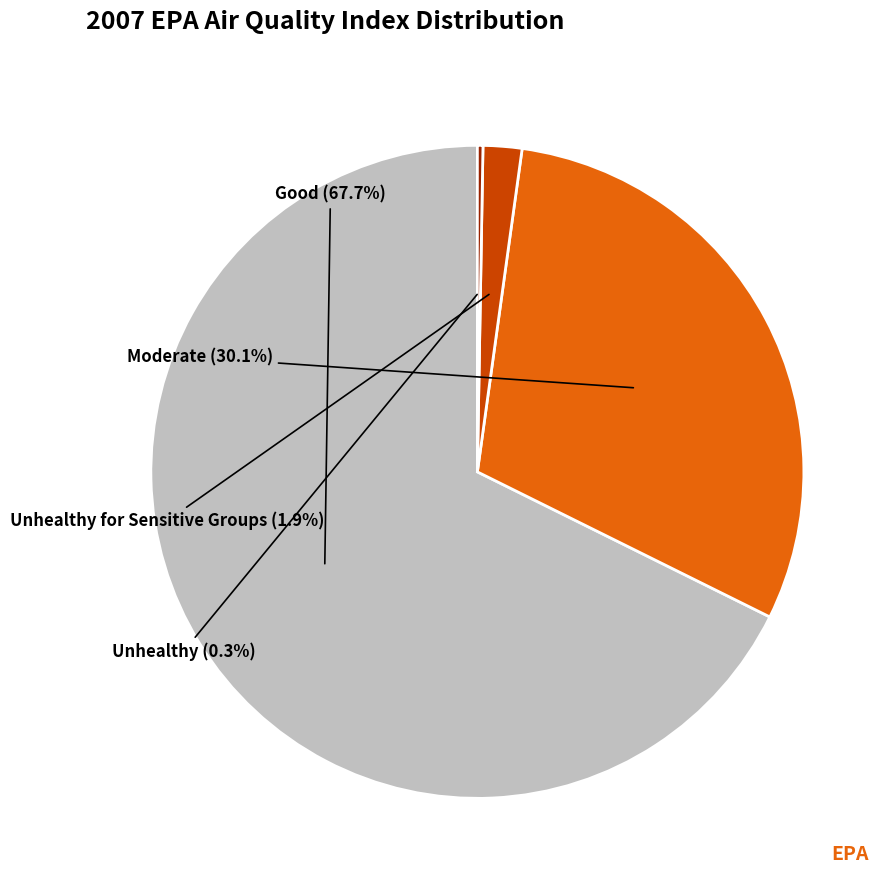

Which category accounts for the majority?

Good